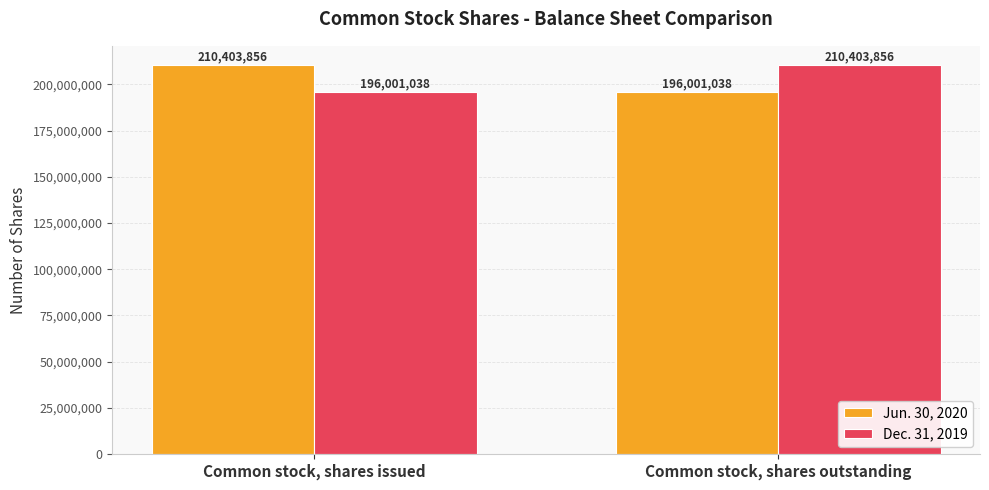

Rank the series at Common stock, shares outstanding from highest to lowest value.

Dec. 31, 2019, Jun. 30, 2020